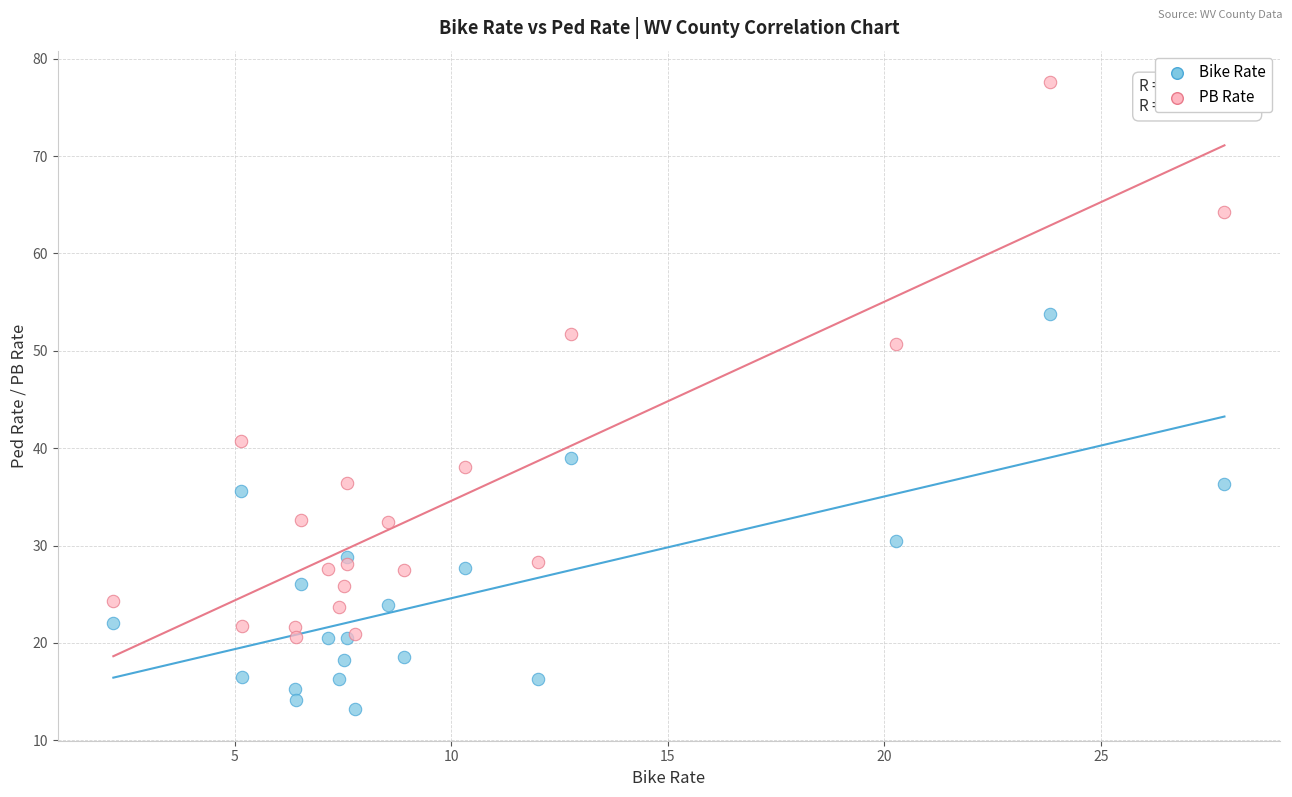

Which series contains the highest Y value?

PB Rate